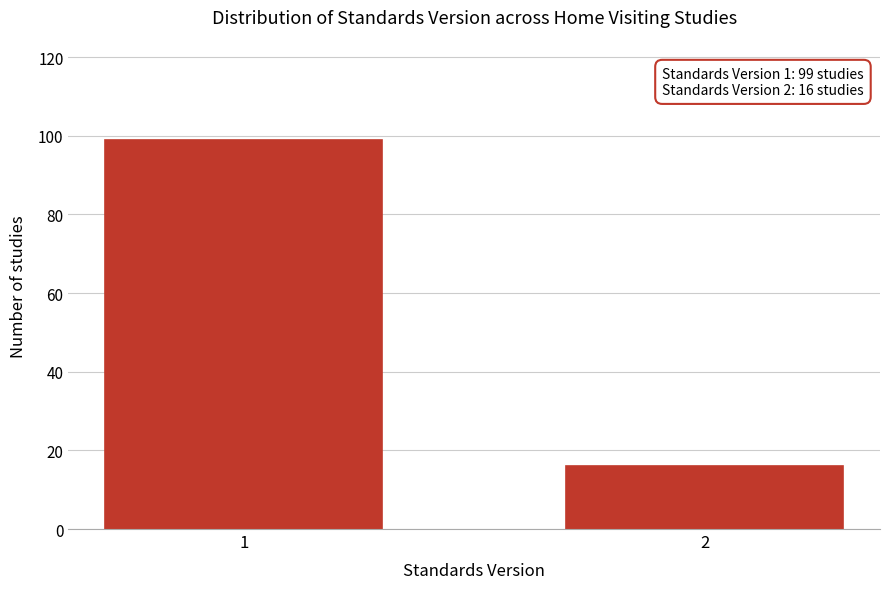

Reading left to right, extract all data points from this chart.

99	16